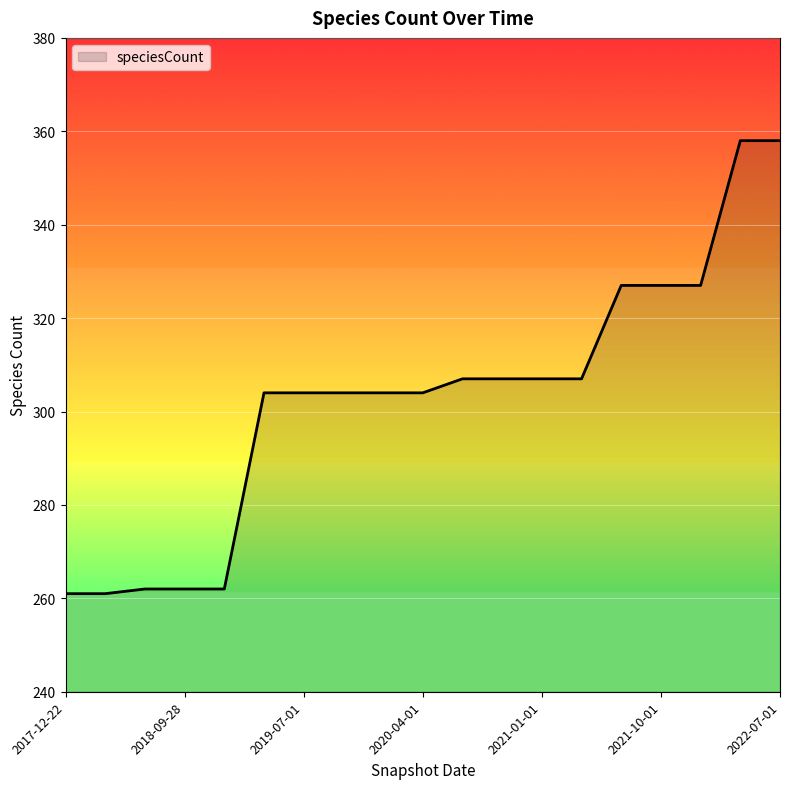

What is the maximum value shown in the chart?

358